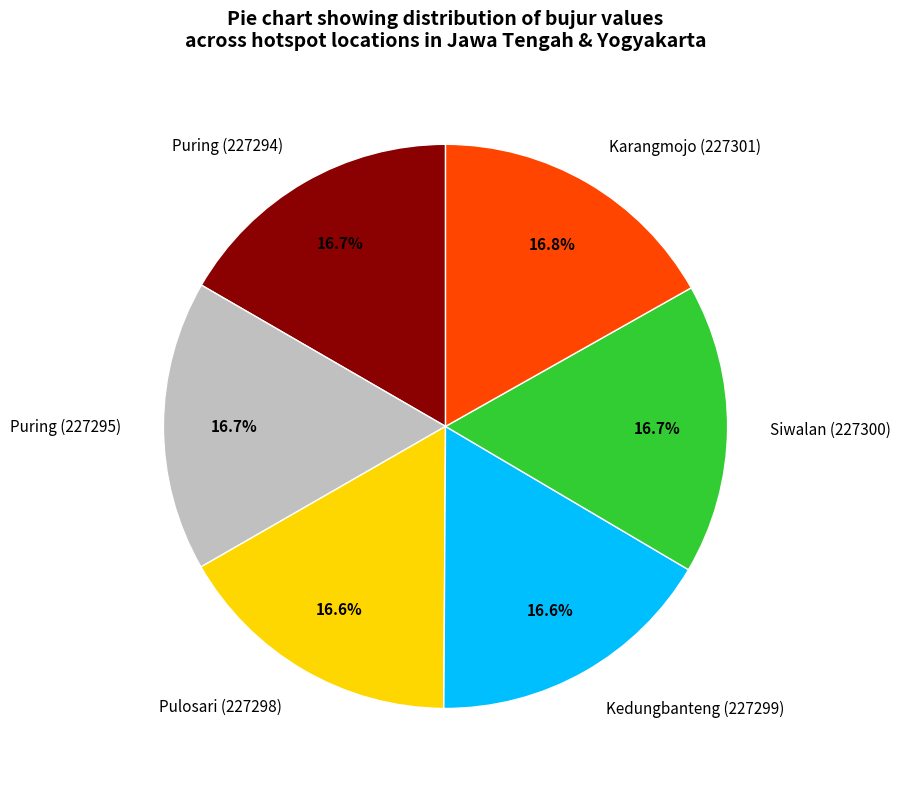

To the nearest percent, what percentage of the pie is Kedungbanteng (227299)?

17%